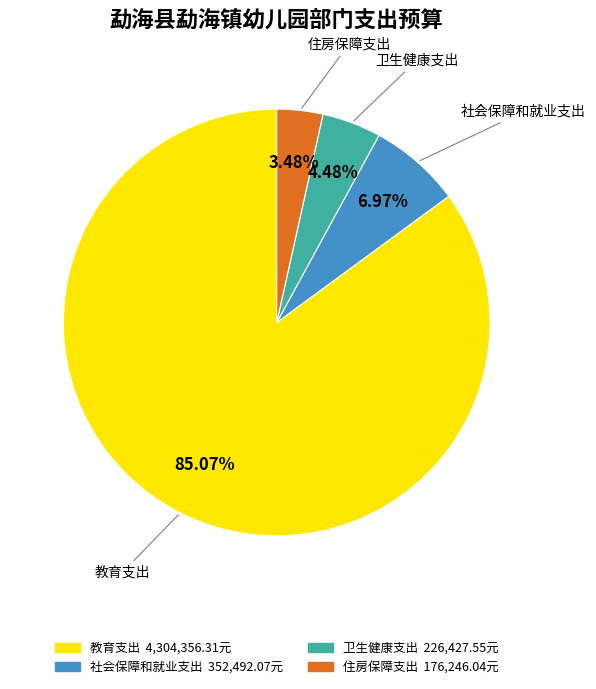

To the nearest percent, what portion does 教育支出 represent?

85%